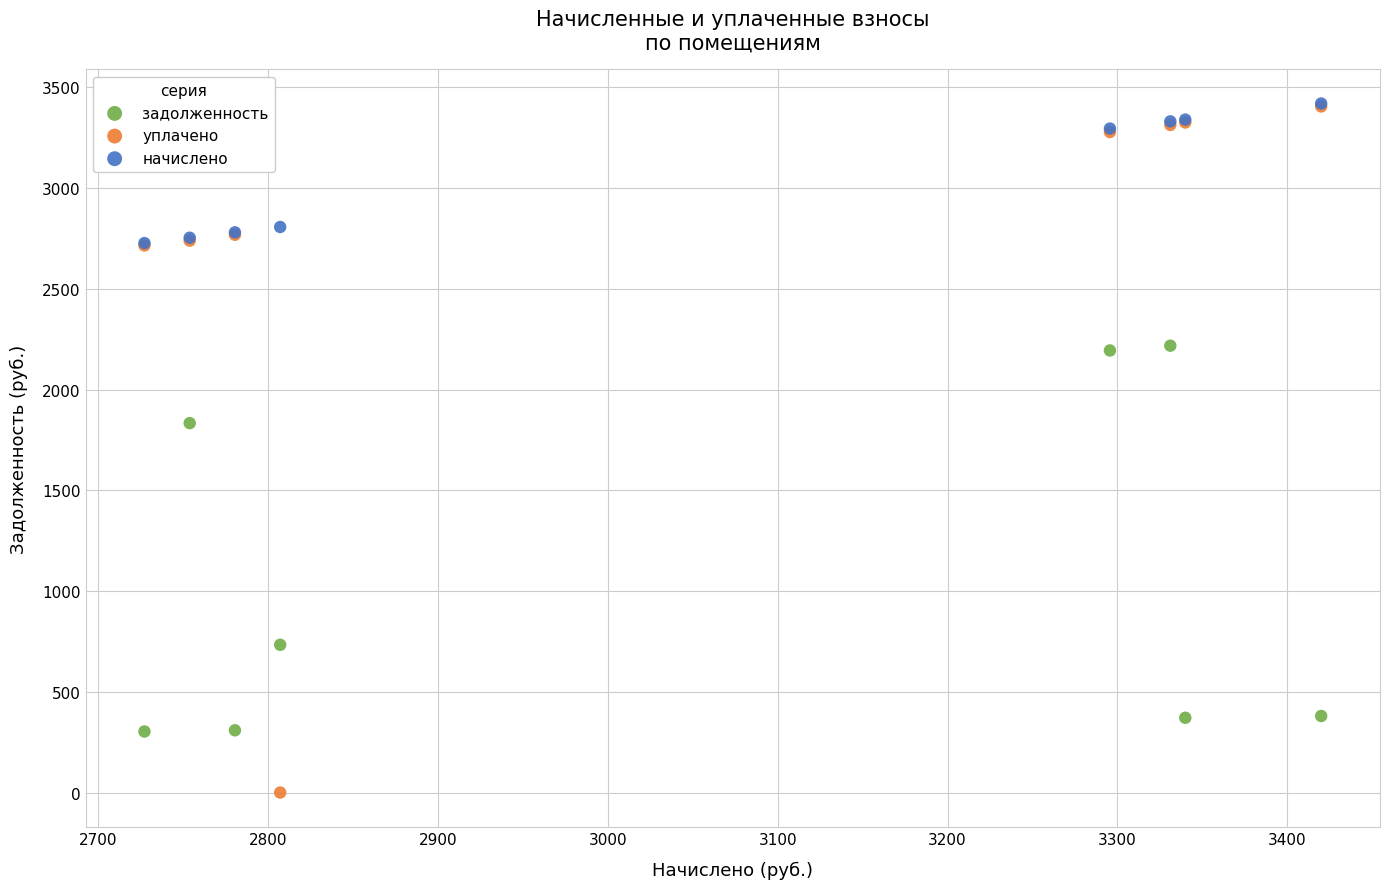

Which series reaches the minimum Y coordinate?

уплачено